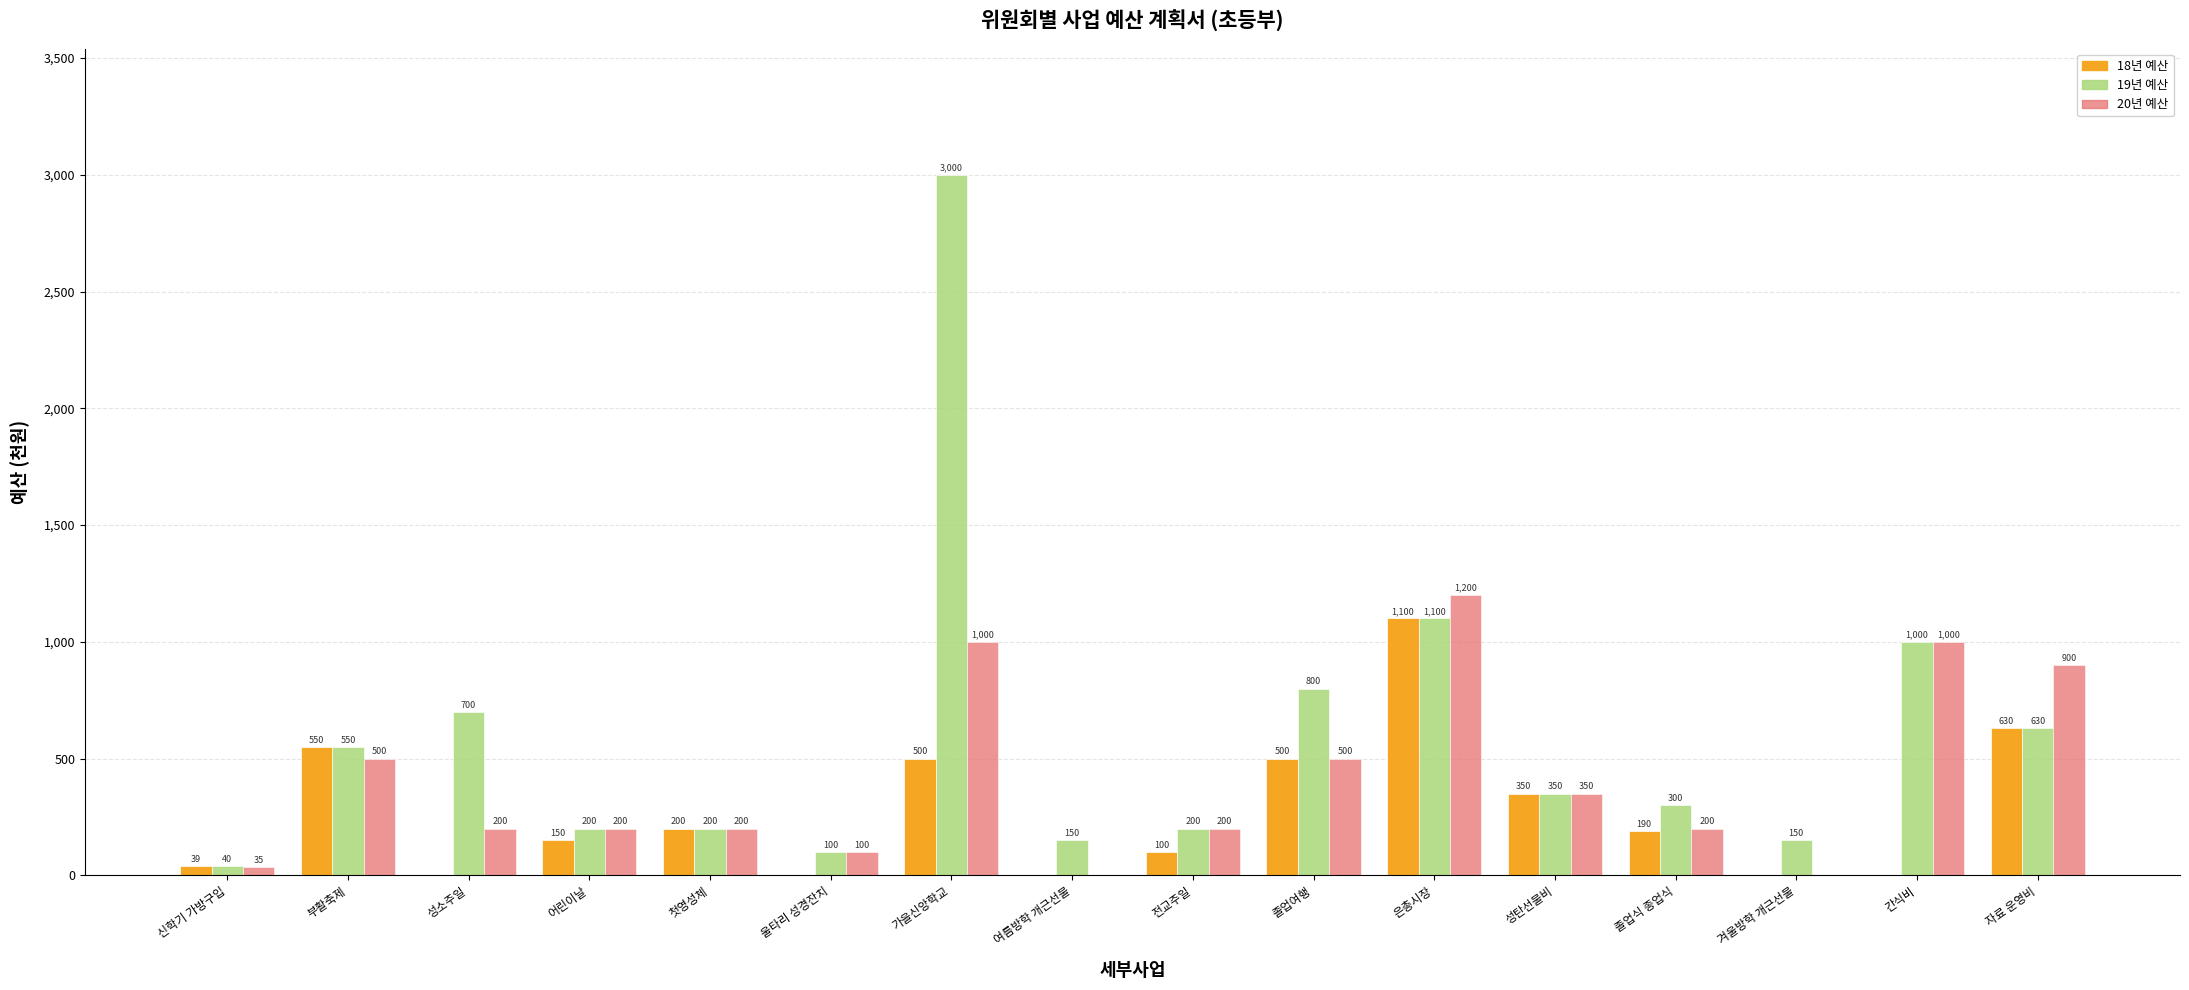

Count the number of categories in the chart.

16